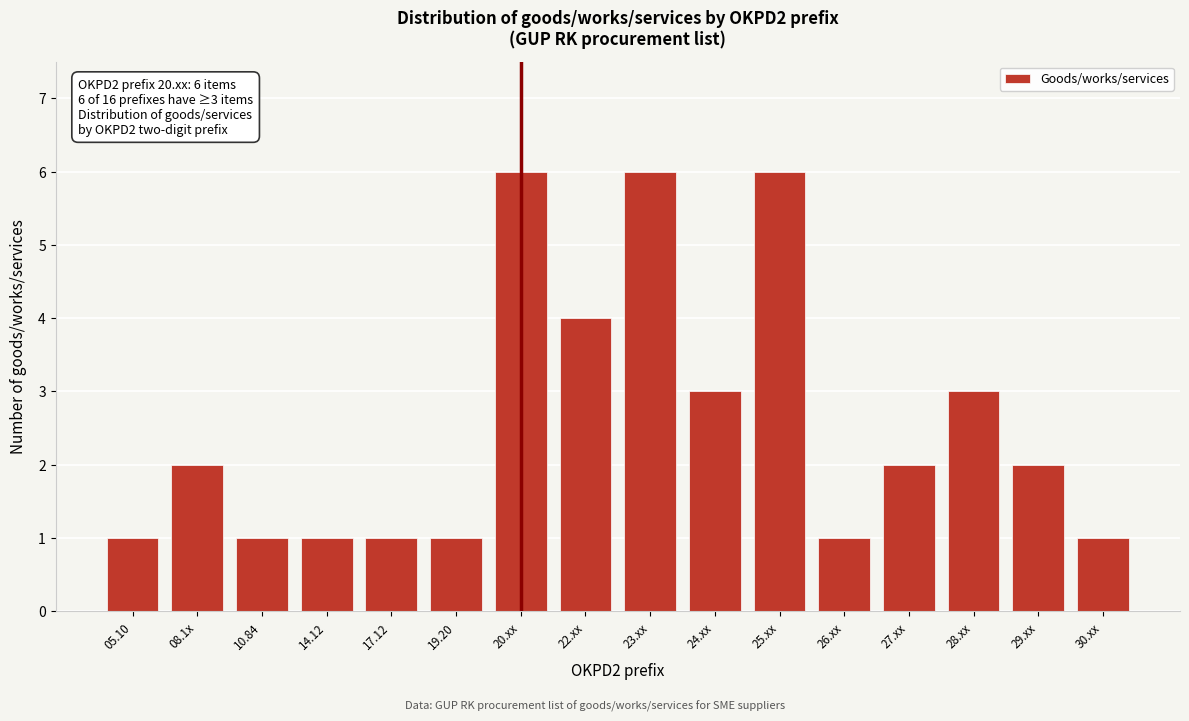

Reading left to right, transcribe all the data shown in this chart.

05.10=1	08.1x=2	10.84=1	14.12=1	17.12=1	19.20=1	20.xx=6	22.xx=4	23.xx=6	24.xx=3	25.xx=6	26.xx=1	27.xx=2	28.xx=3	29.xx=2	30.xx=1